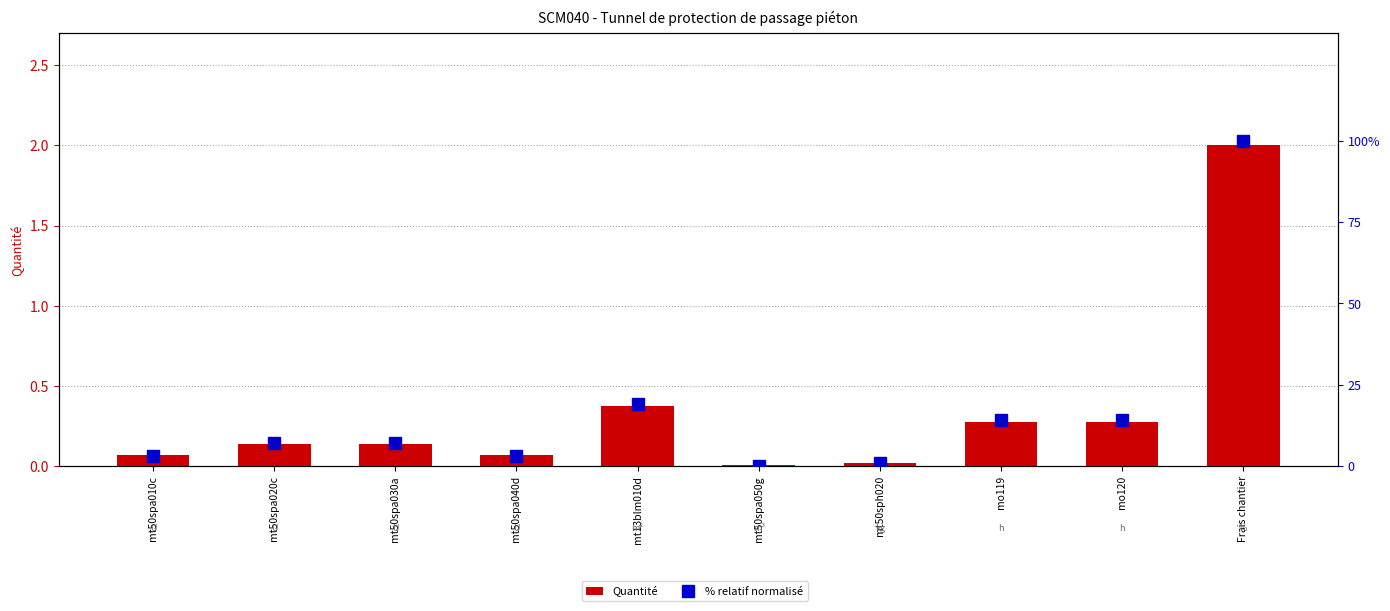

Rank the series by their average value, from lowest to highest.

Quantité, % relatif normalisé